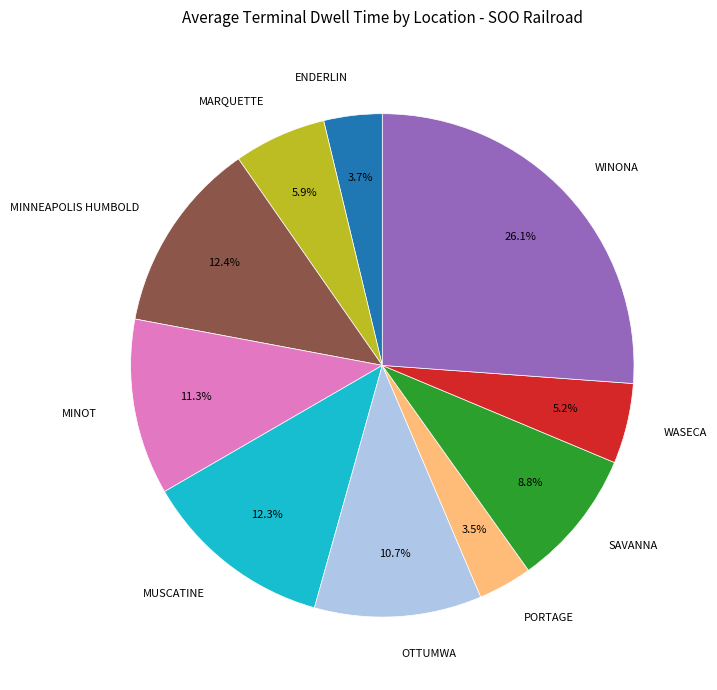

Does MUSCATINE represent more than half of the total?

No